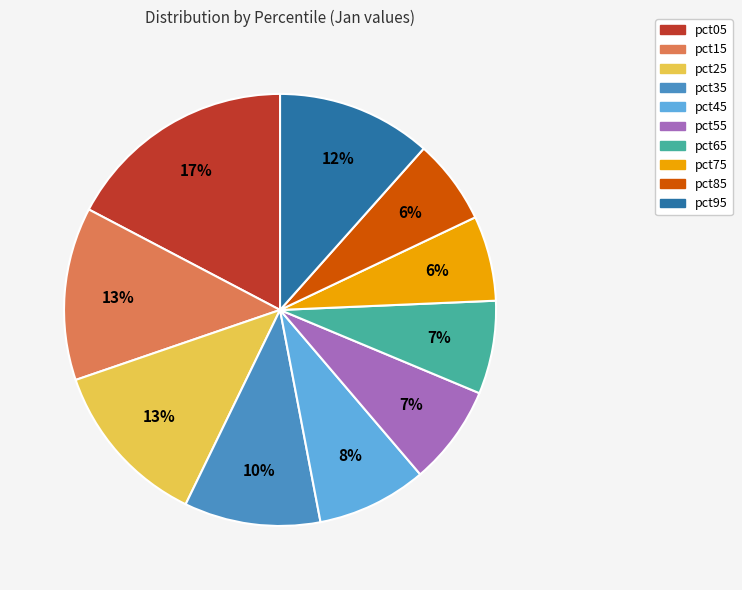

Combined, do pct55 and pct95 account for over 50%?

No